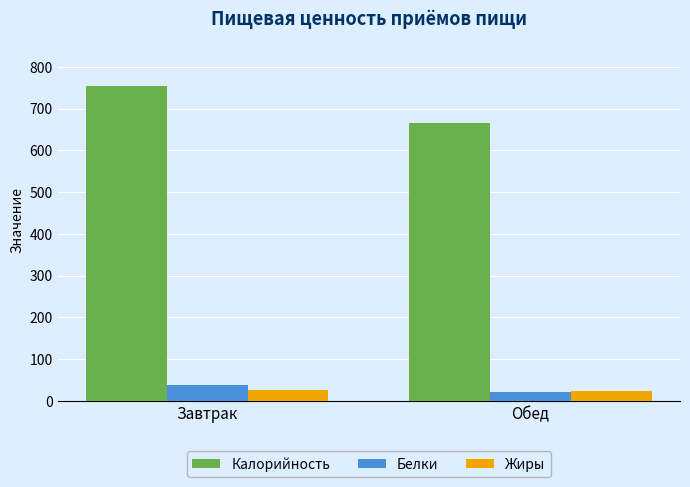

The Жиры series shows 23.0 at Обед. True or false?

True